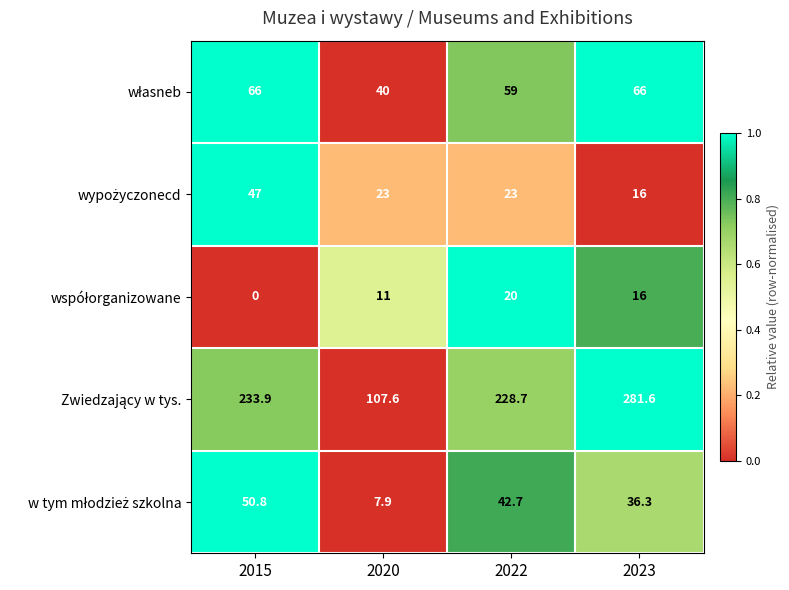

Which category has the lowest value across all series?

2015